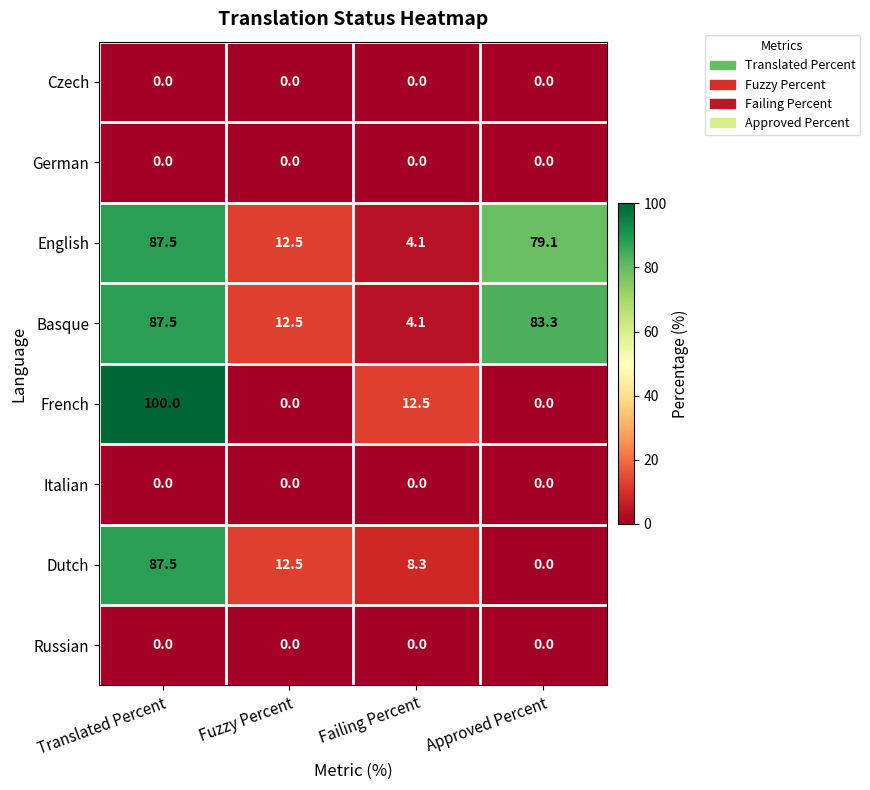

What is the approximate value of English at Translated Percent?

87.5